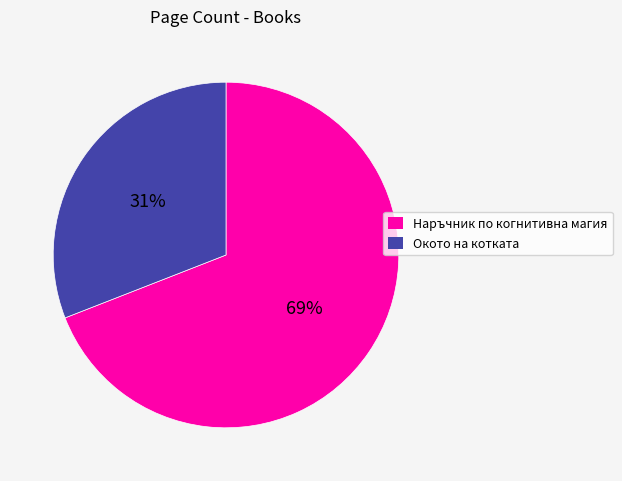

Is there any slice that represents more than half of the pie?

Yes